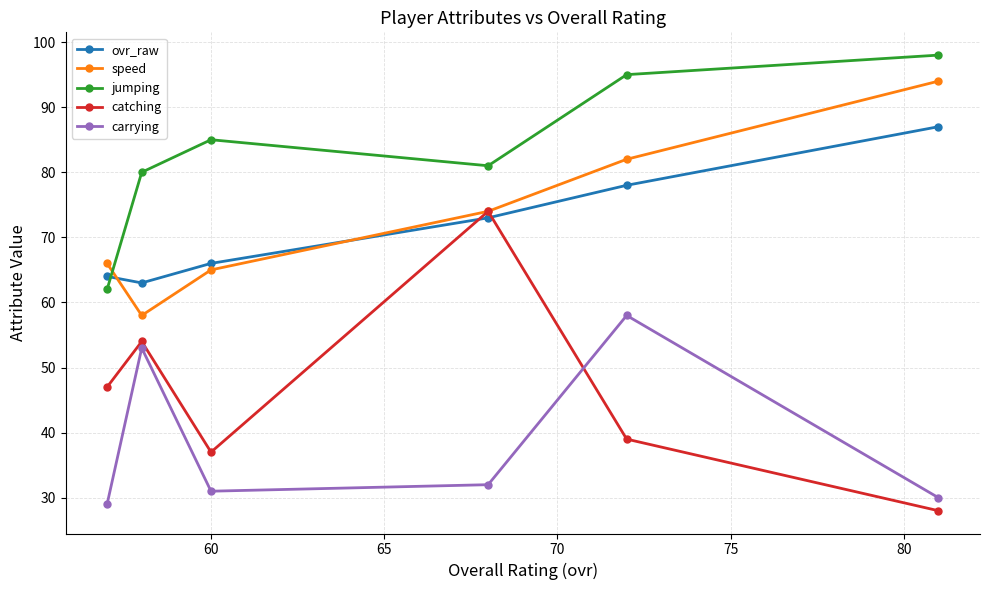

At how many categories does at least one series exceed 77?

5